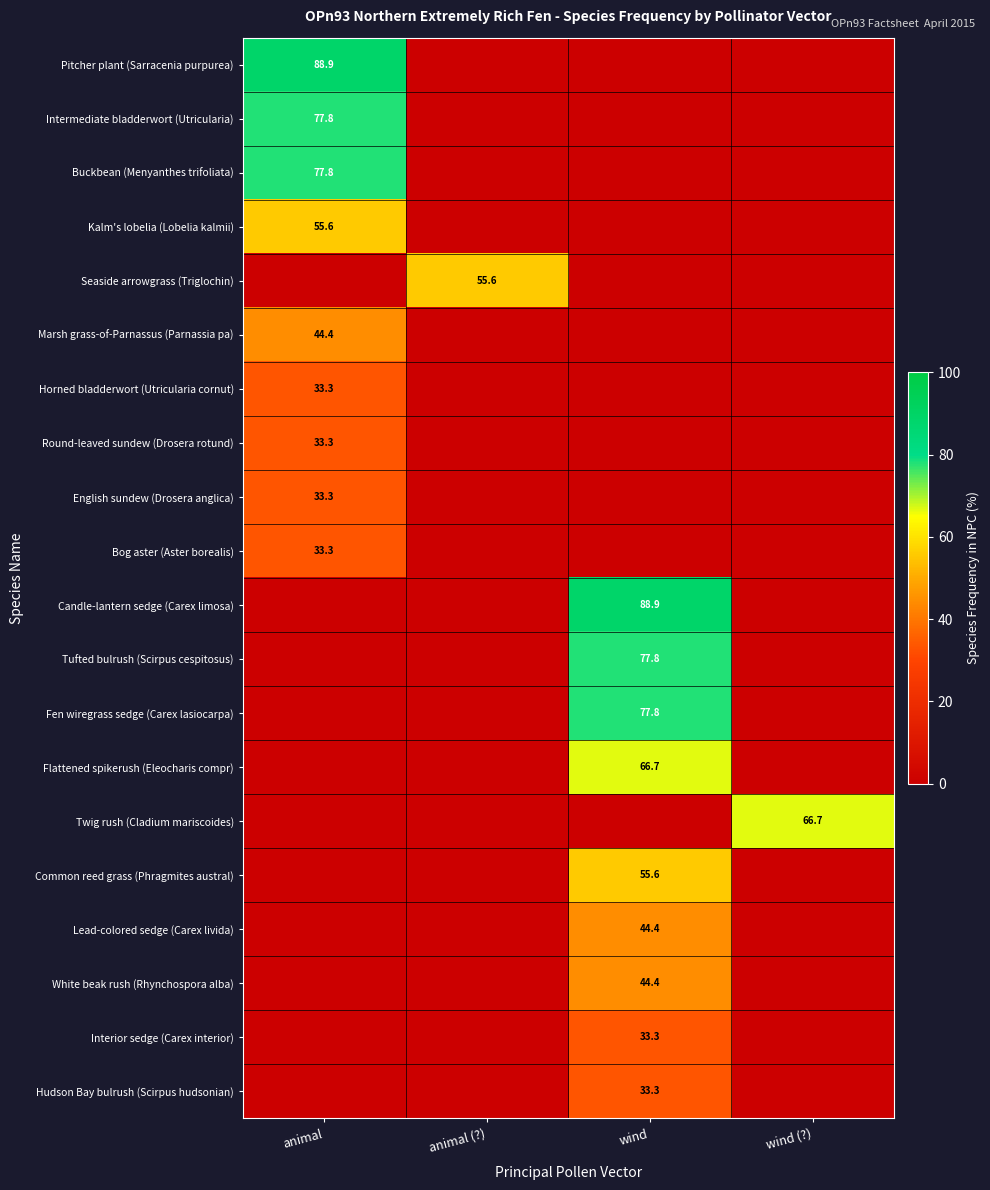

The Hudson Bay bulrush (Scirpus hudsonian) series shows 8.7 at wind. True or false?

False